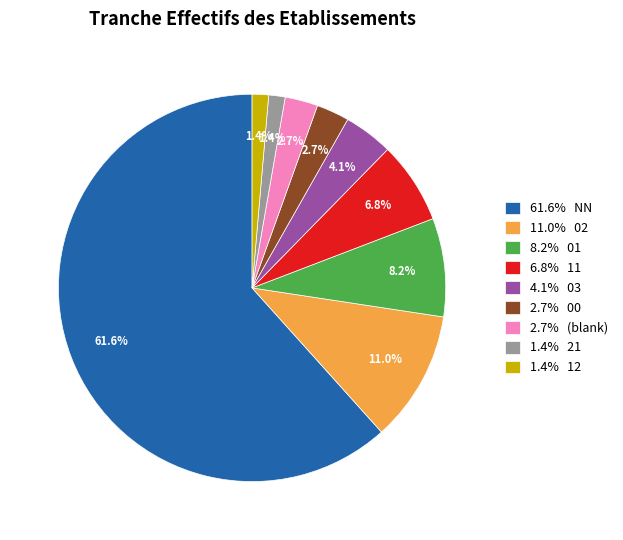

What portion of the pie excludes 1.4% 21?

98.6%